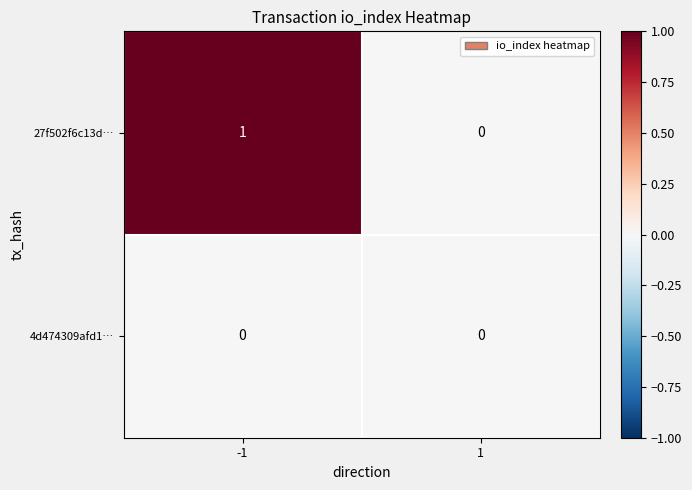

Is the value of 4d474309afd1… at -1 greater than the value of 27f502f6c13d… at -1?

No